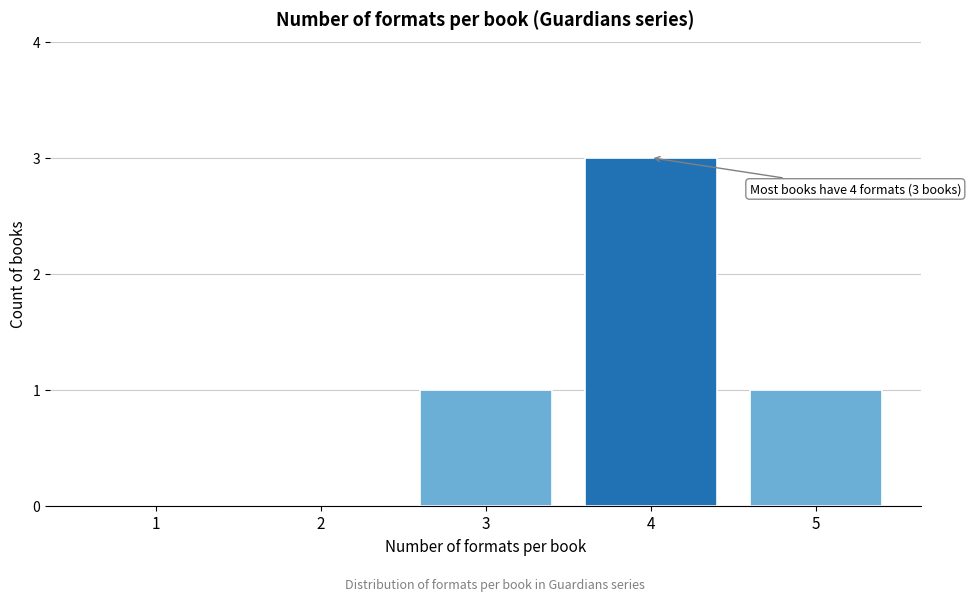

Reading left to right, list all the values displayed in this chart.

1=0	2=0	3=1	4=3	5=1